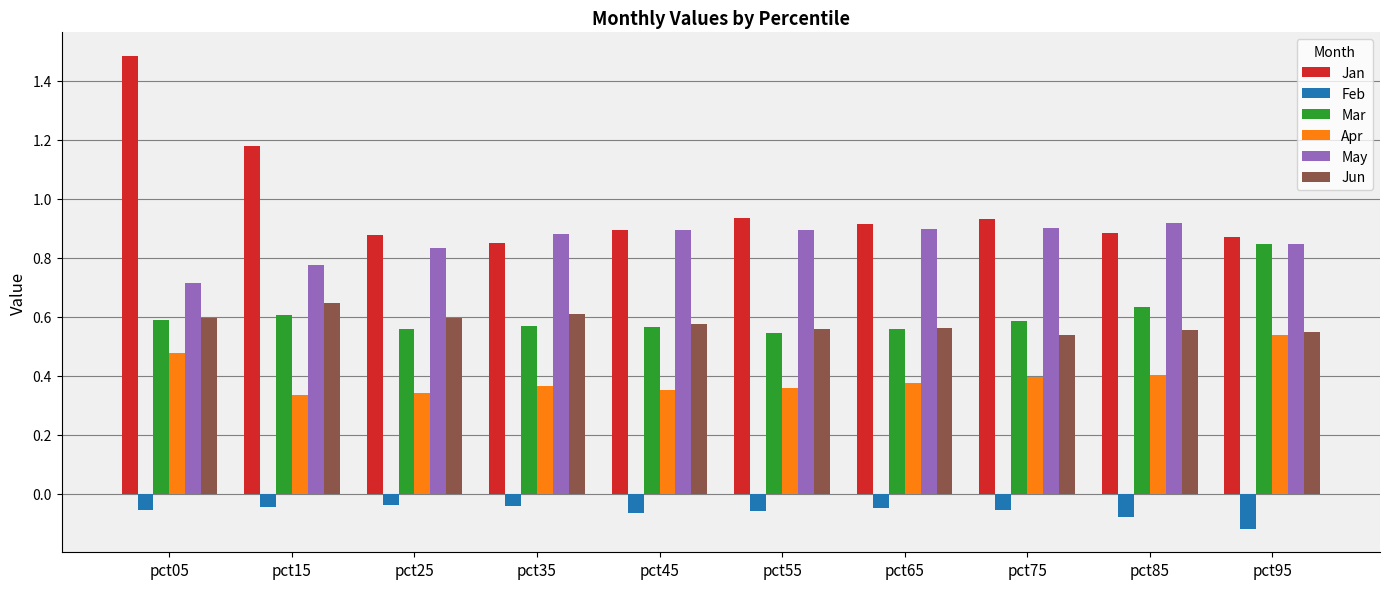

What is the average value of the Jan series?

1.0